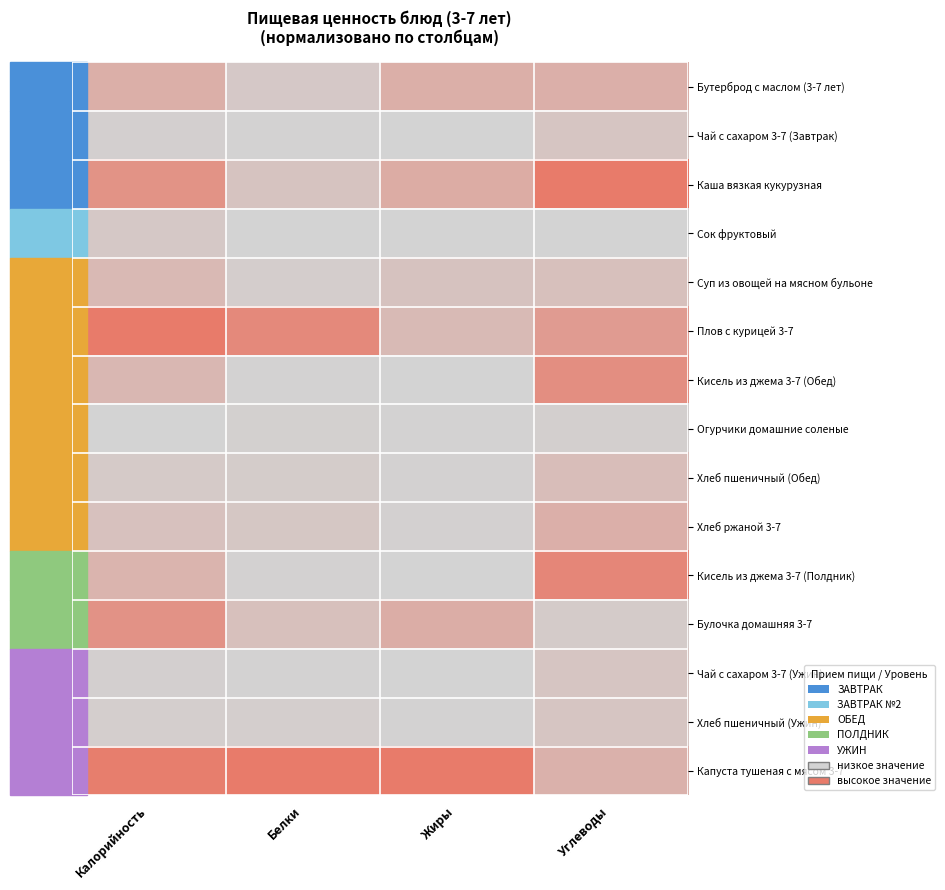

Reading left to right, list all the values displayed in this chart.

Бутерброд с маслом (3-7 лет): Калорийность=0.4	Белки=0.1	Жиры=0.4	Углеводы=0.4
Чай с сахаром 3-7 (Завтрак): Калорийность=0.0	Белки=0.0	Жиры=0.0	Углеводы=0.2
Каша вязкая кукурузная: Калорийность=0.7	Белки=0.2	Жиры=0.4	Углеводы=1.0
Сок фруктовый: Калорийность=0.1	Белки=0.0	Жиры=0.0	Углеводы=0.0
Суп из овощей на мясном бульоне: Калорийность=0.3	Белки=0.1	Жиры=0.2	Углеводы=0.2
Плов с курицей 3-7: Калорийность=1.0	Белки=0.8	Жиры=0.3	Углеводы=0.6
Кисель из джема 3-7 (Обед): Калорийность=0.3	Белки=0.0	Жиры=0.0	Углеводы=0.8
Огурчики домашние соленые: Калорийность=0.0	Белки=0.0	Жиры=0.0	Углеводы=0.0
Хлеб пшеничный (Обед): Калорийность=0.1	Белки=0.1	Жиры=0.0	Углеводы=0.2
Хлеб ржаной 3-7: Калорийность=0.2	Белки=0.1	Жиры=0.0	Углеводы=0.4
Кисель из джема 3-7 (Полдник): Калорийность=0.3	Белки=0.0	Жиры=0.0	Углеводы=0.9
Булочка домашняя 3-7: Калорийность=0.7	Белки=0.2	Жиры=0.4	Углеводы=0.1
Чай с сахаром 3-7 (Ужин): Калорийность=0.0	Белки=0.0	Жиры=0.0	Углеводы=0.2
Хлеб пшеничный (Ужин): Калорийность=0.1	Белки=0.1	Жиры=0.0	Углеводы=0.2
Капуста тушеная с мясом 3-7: Калорийность=1.0	Белки=1.0	Жиры=1.0	Углеводы=0.4